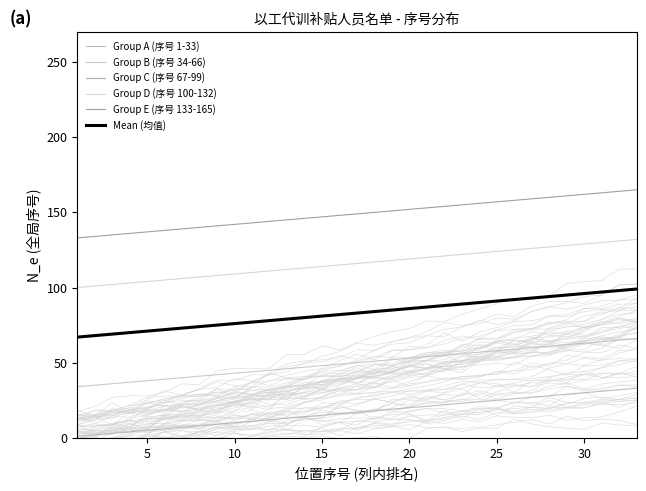

True or false: Mean (均值) and Group B (序号 34-66) intersect in this chart.

False